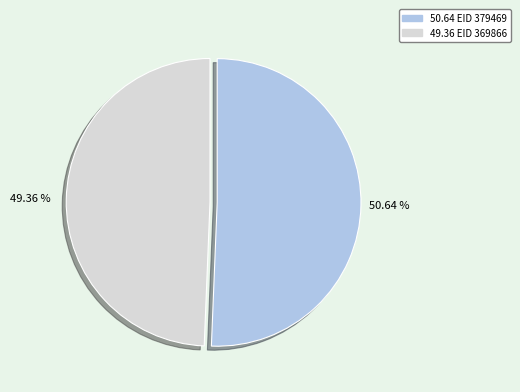

Is there any slice that represents more than half of the pie?

Yes